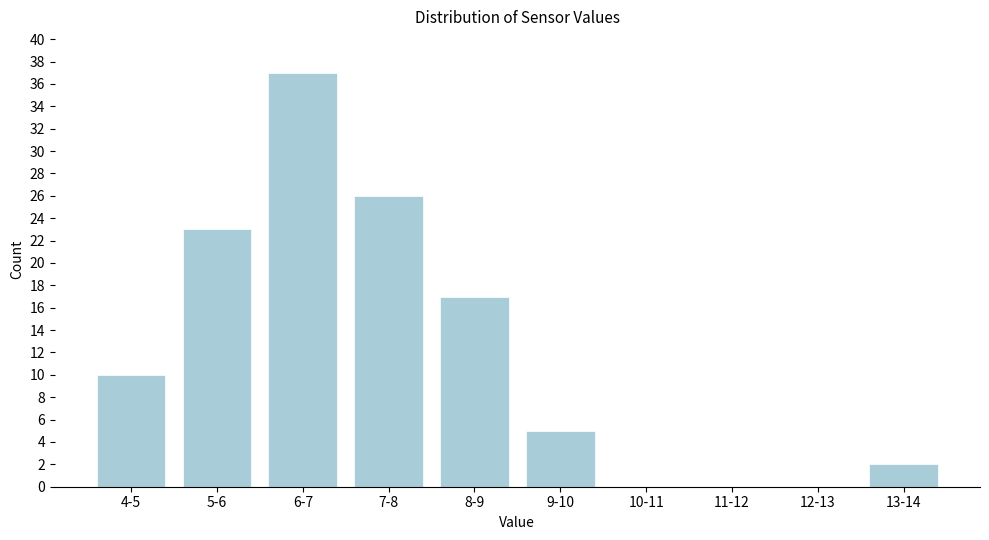

Reading left to right, list all the values displayed in this chart.

4-5=10	5-6=23	6-7=37	7-8=26	8-9=17	9-10=5	10-11=0	11-12=0	12-13=0	13-14=2